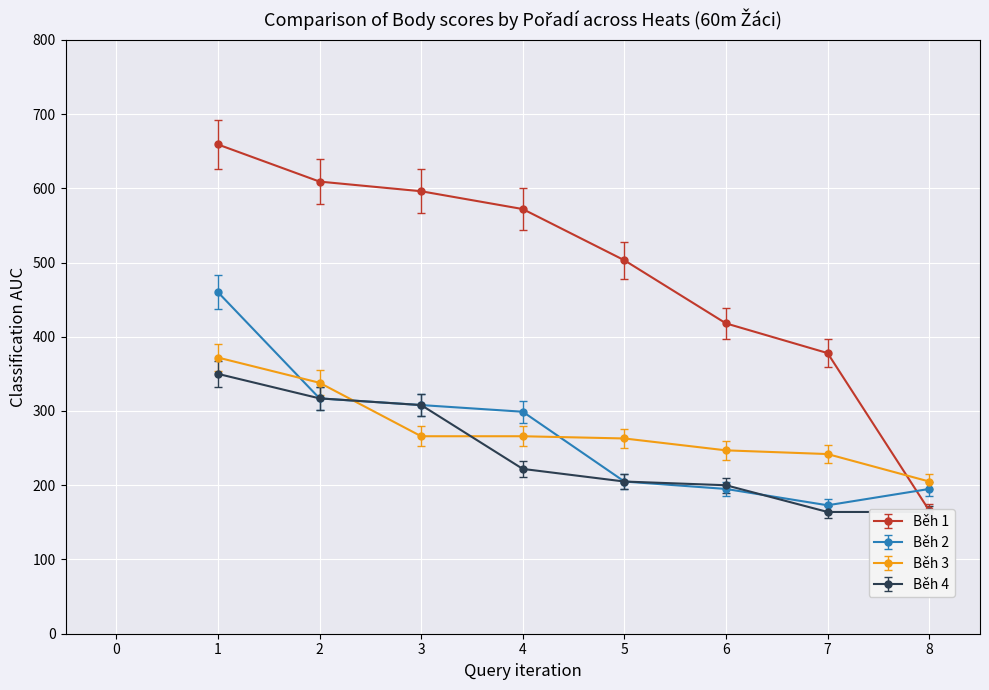

Between 7 and 2, which is larger?

2